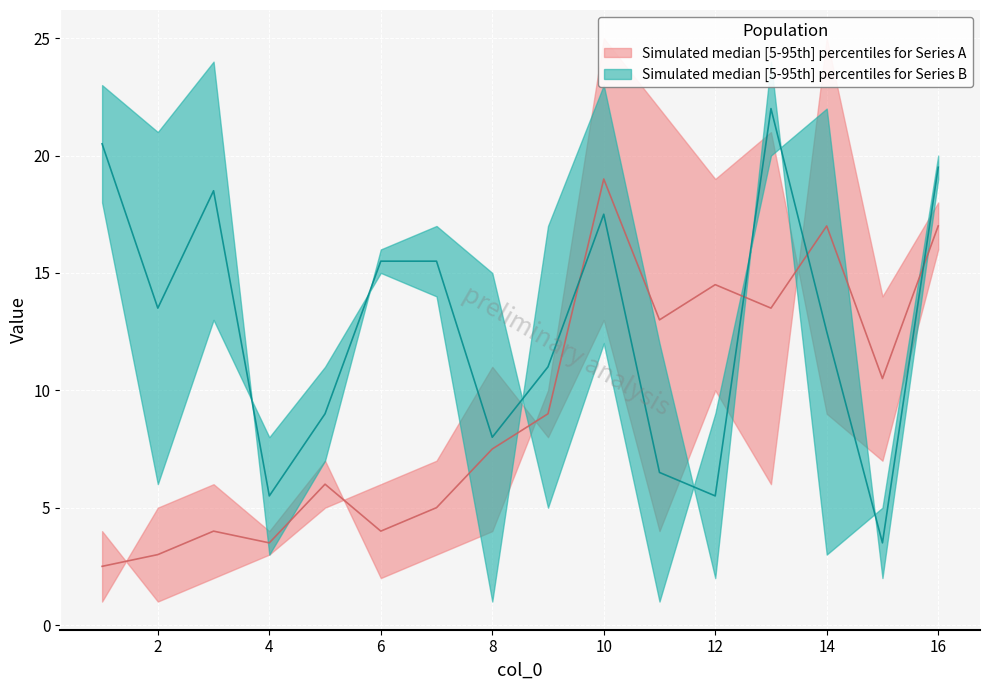

What is the value of the B_lower point at the 5th from the left?

7